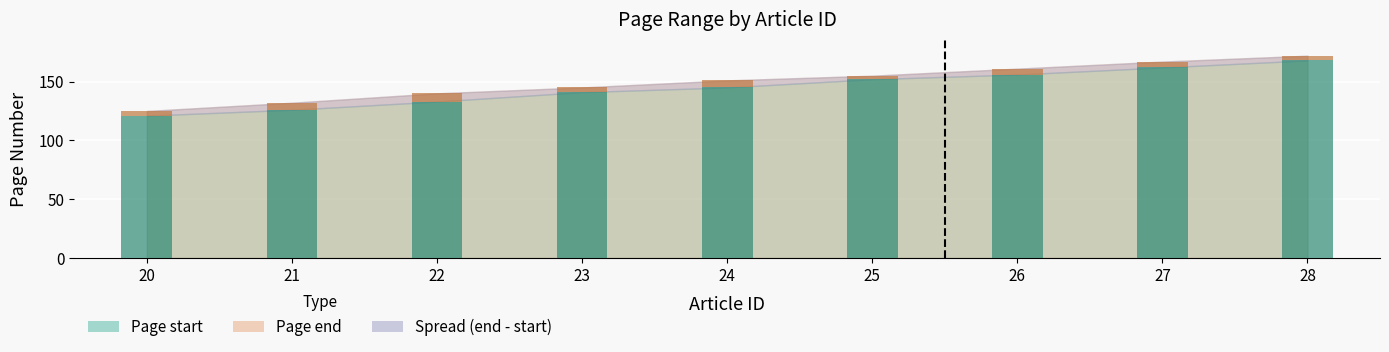

Rank the categories by value from lowest to highest.

20, 21, 22, 23, 24, 25, 26, 27, 28